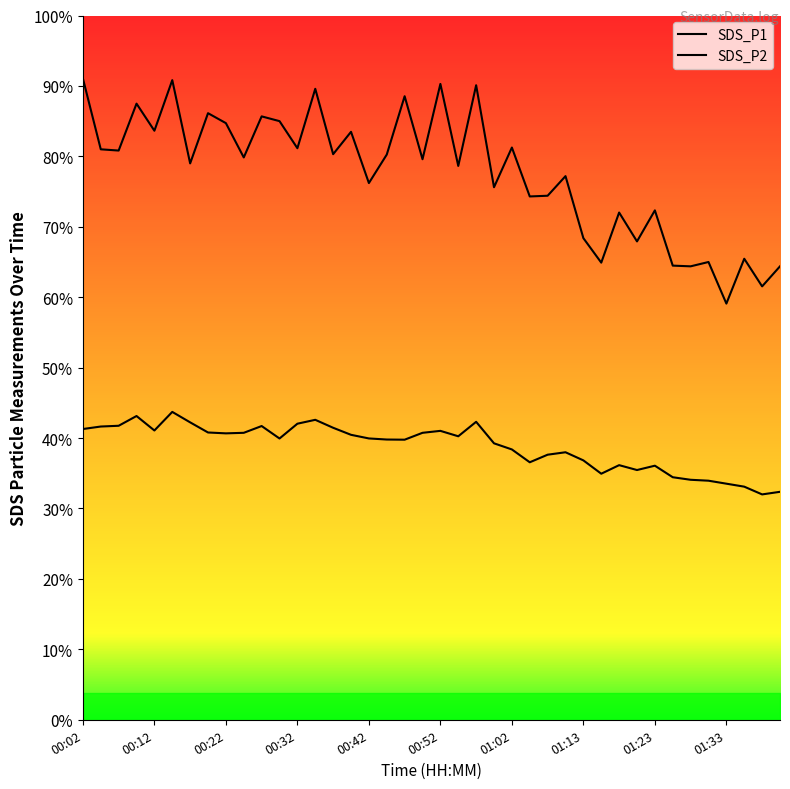

Which category has the lowest value in the SDS_P1 series?

01:33